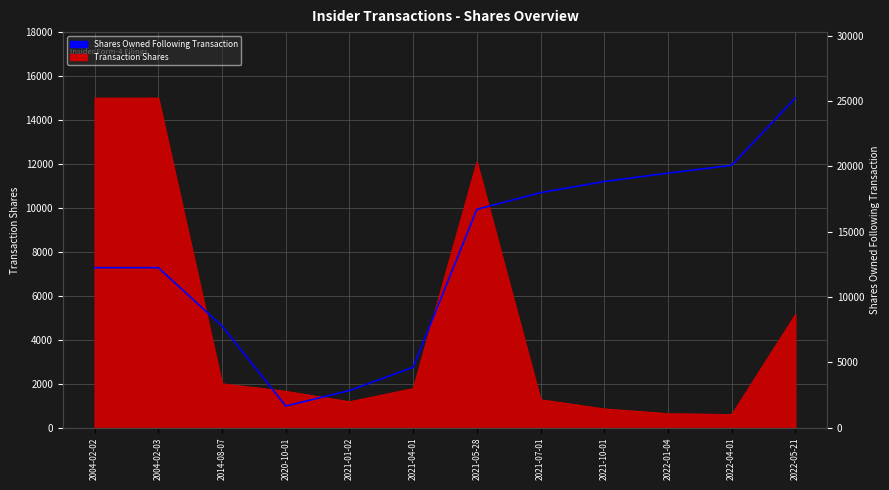

How many interior local valleys (lower than both neighbors) does the data have?

1